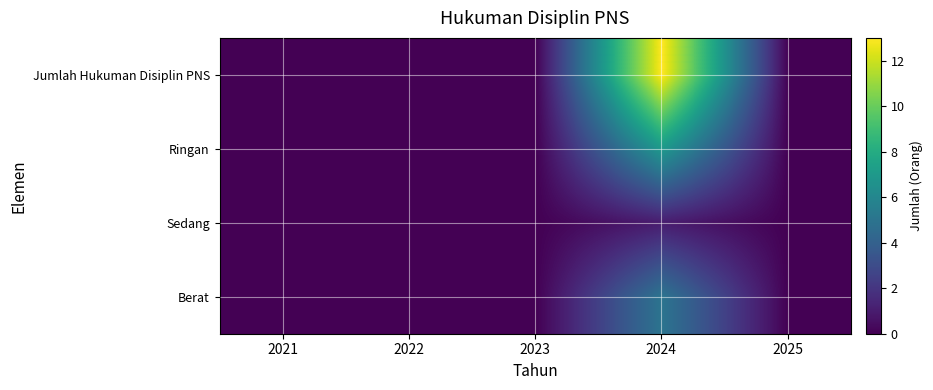

Which series has the largest range (max minus min)?

Jumlah Hukuman Disiplin PNS